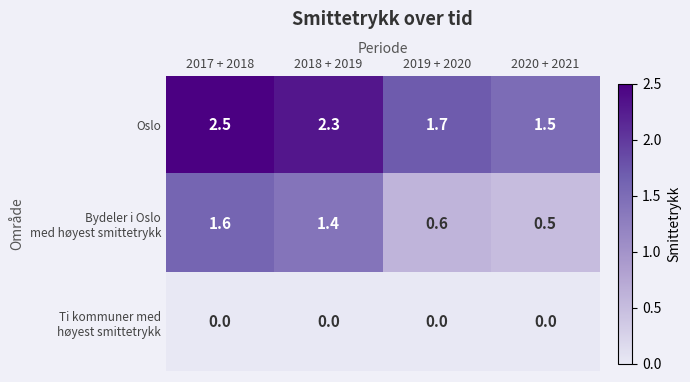

Which label corresponds to the largest value in the chart?

2017 + 2018